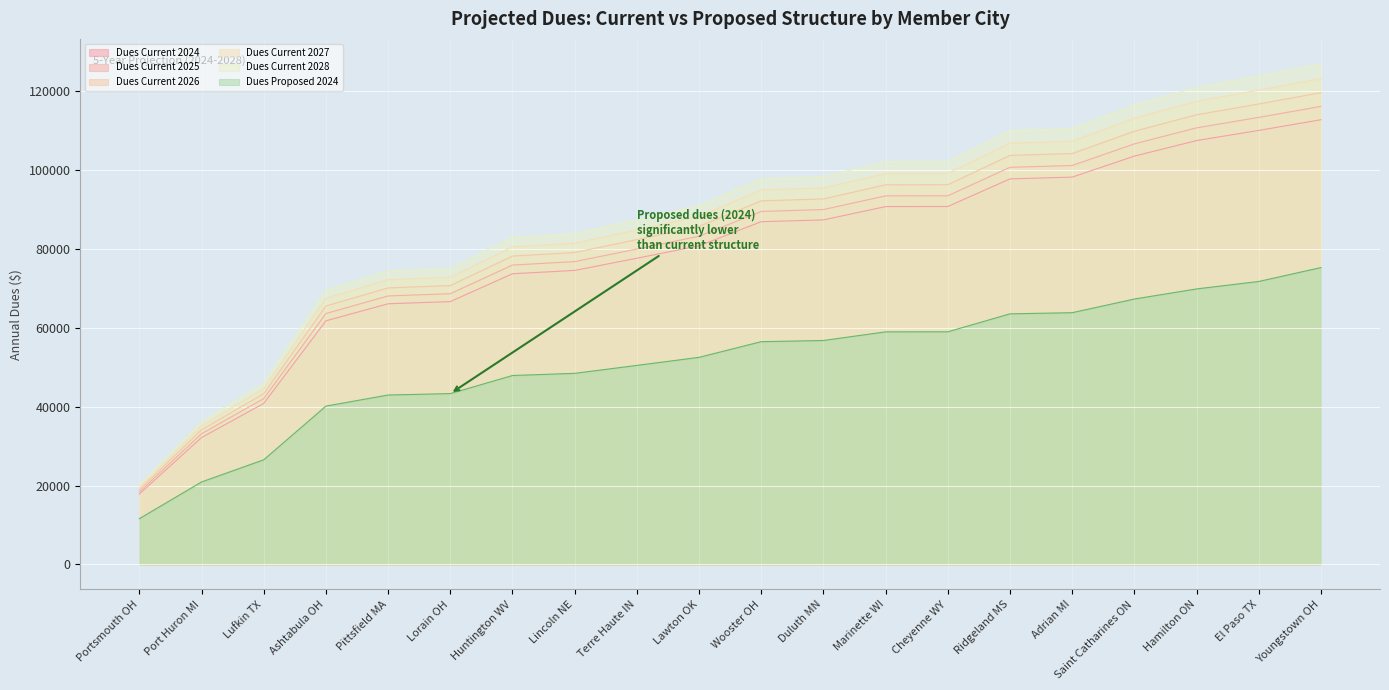

What is the minimum value shown in the chart?

11603.0